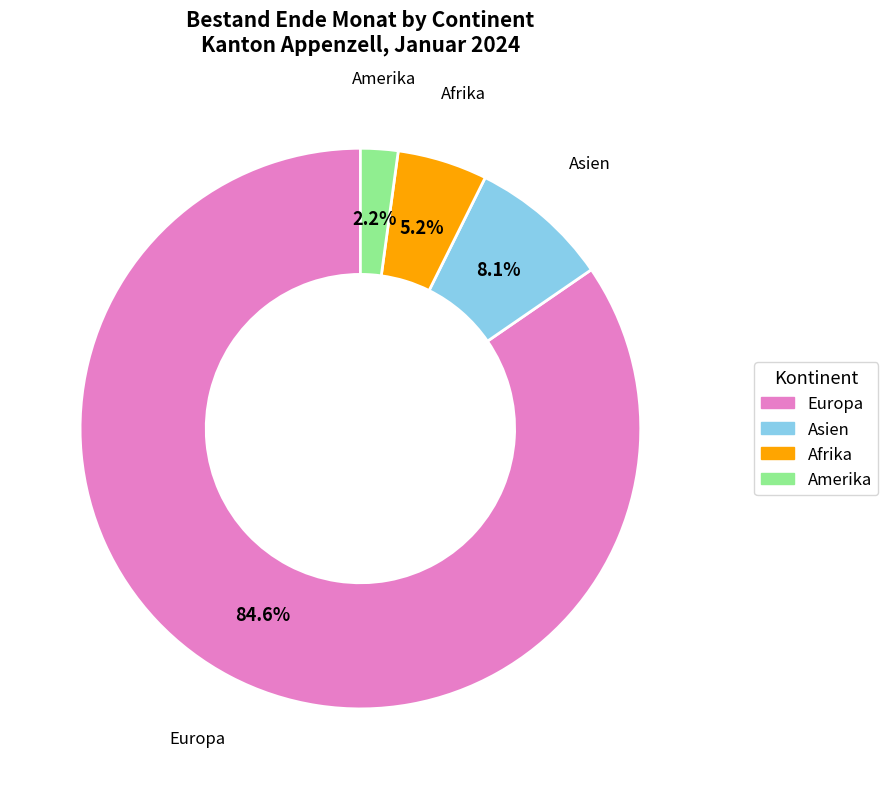

How much of the chart is everything except Amerika?

97.8%